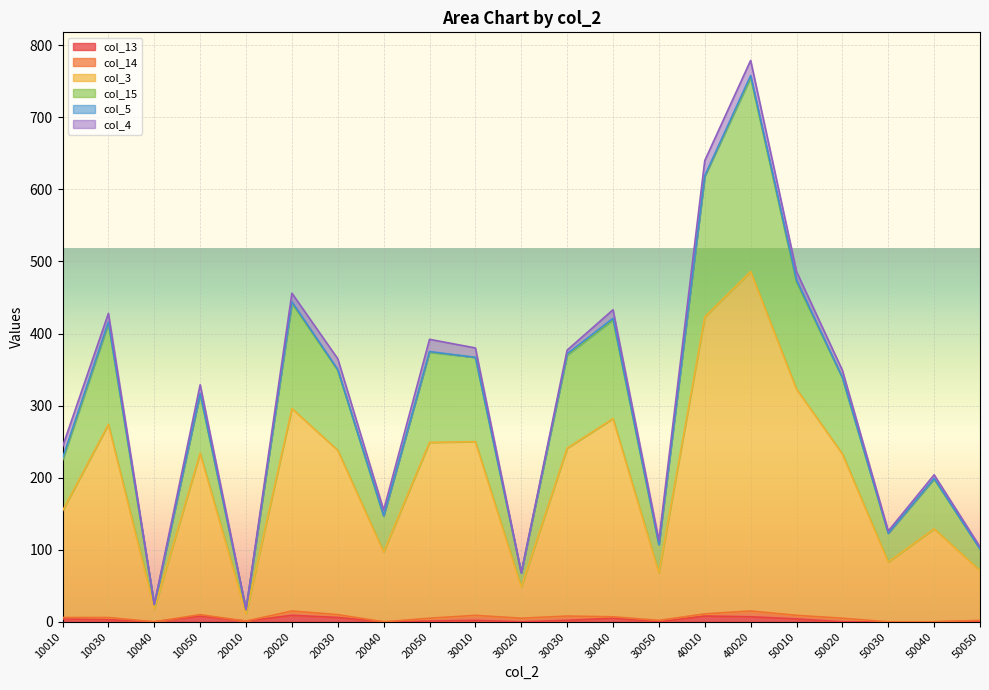

What is the maximum value for col_13?

9